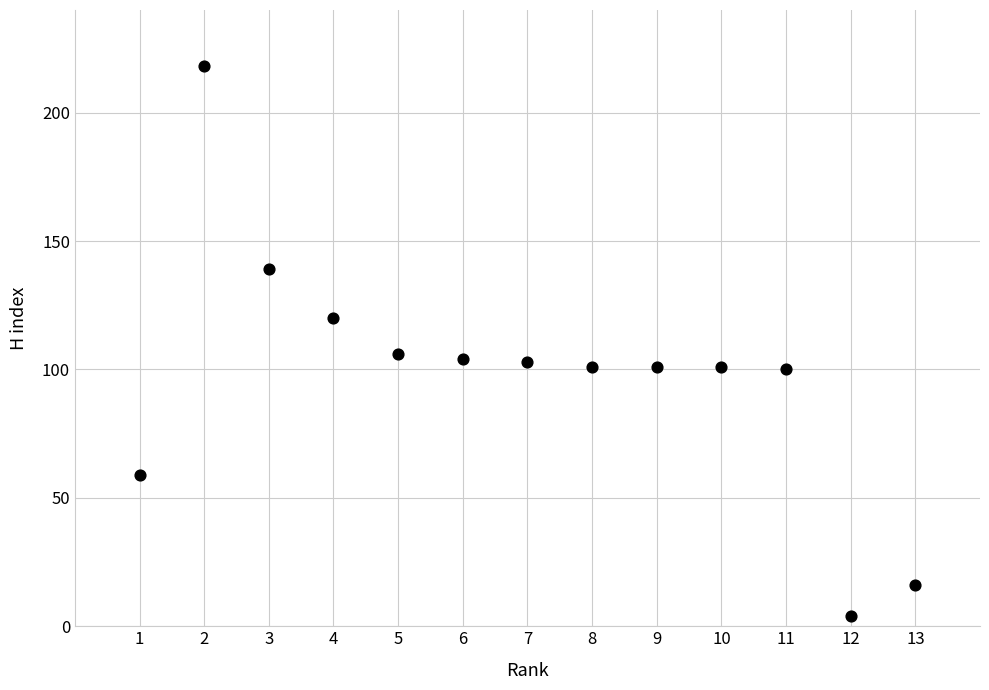

What is the range of Y values (max minus min)?

214